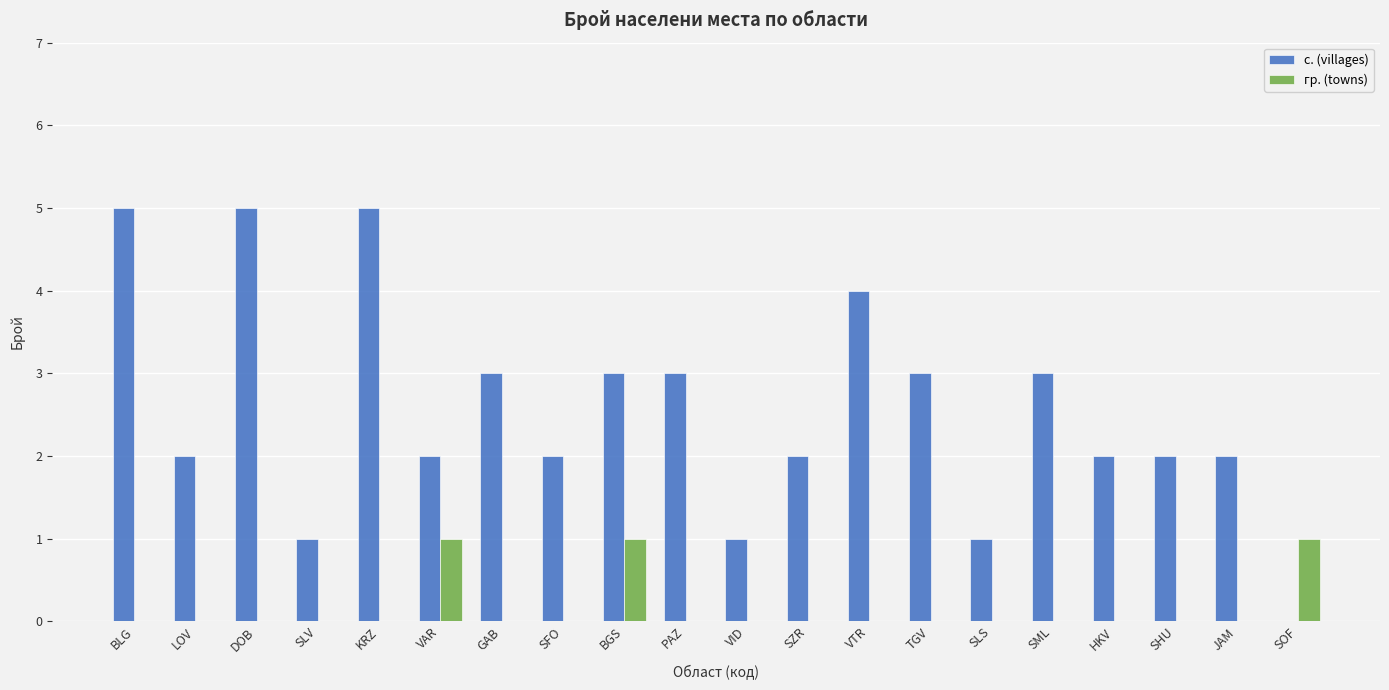

What is the maximum value shown in the chart?

5